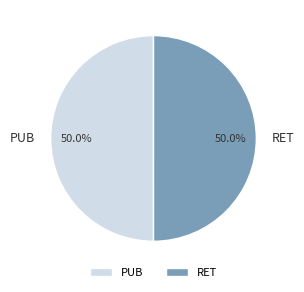

Count the number of slices in the pie.

2